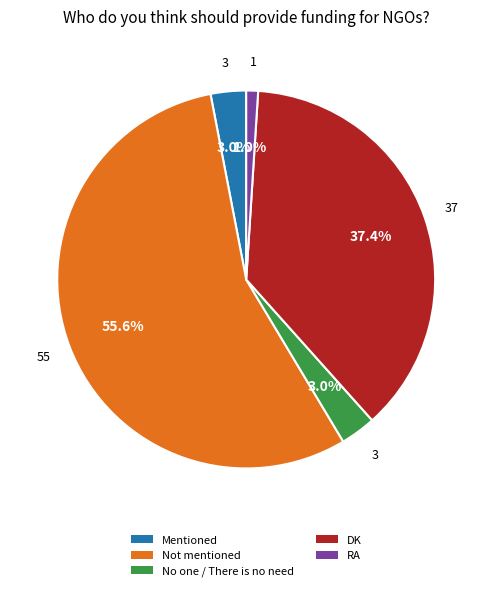

To the nearest percent, what is the difference between the largest and smallest slice percentages?

55%